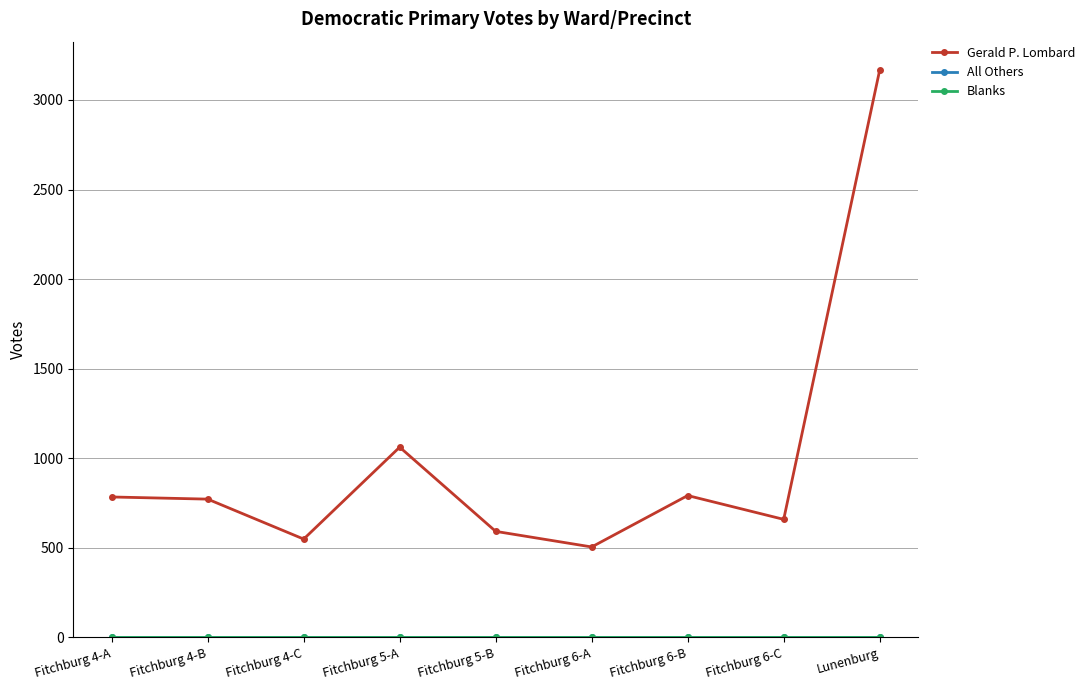

Reading left to right, what are all the values shown in this chart?

Gerald P. Lombard: Fitchburg 4-A=784	Fitchburg 4-B=772	Fitchburg 4-C=549	Fitchburg 5-A=1062	Fitchburg 5-B=592	Fitchburg 6-A=505	Fitchburg 6-B=792	Fitchburg 6-C=659	Lunenburg=3167
All Others: Fitchburg 4-A=0	Fitchburg 4-B=0	Fitchburg 4-C=0	Fitchburg 5-A=0	Fitchburg 5-B=0	Fitchburg 6-A=0	Fitchburg 6-B=0	Fitchburg 6-C=0	Lunenburg=0
Blanks: Fitchburg 4-A=0	Fitchburg 4-B=0	Fitchburg 4-C=0	Fitchburg 5-A=0	Fitchburg 5-B=0	Fitchburg 6-A=0	Fitchburg 6-B=0	Fitchburg 6-C=0	Lunenburg=0